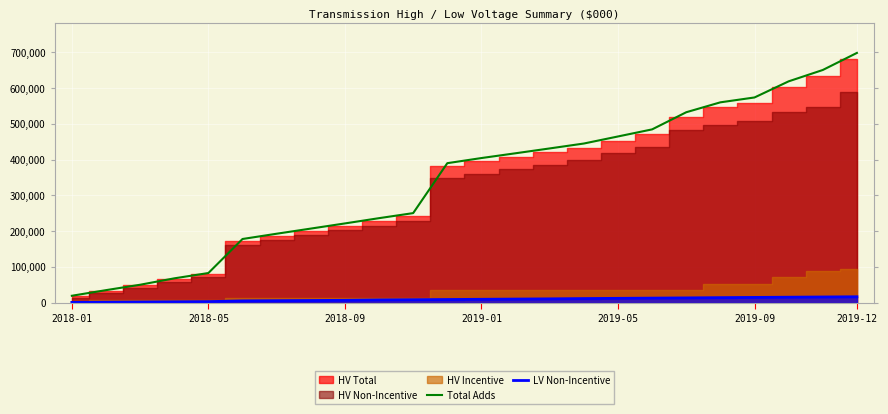

True or false: Total Adds and LV Non-Incentive cross at least once.

False